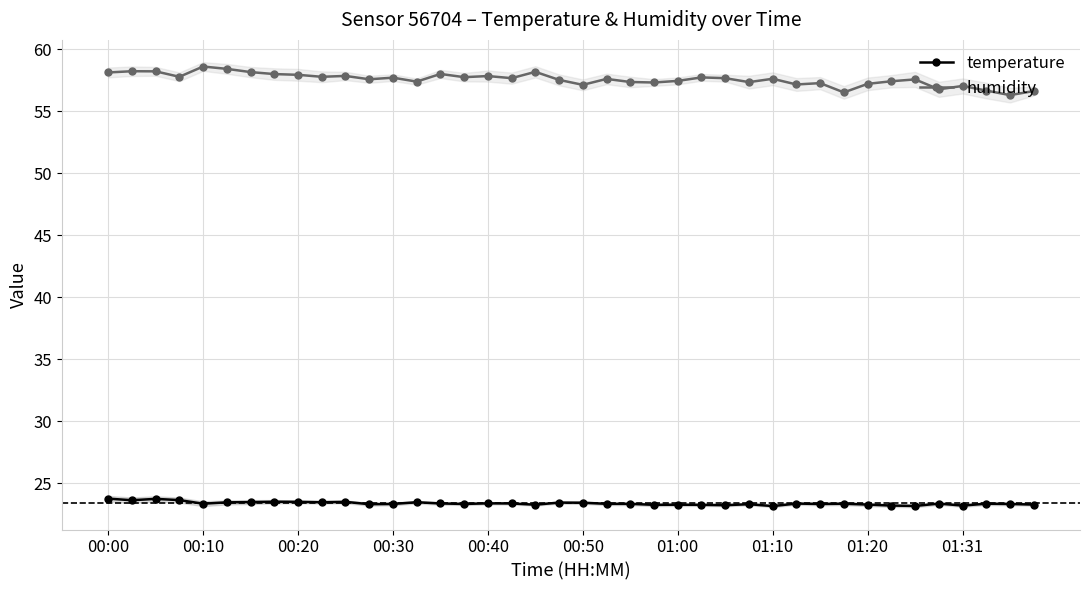

True or false: temperature has more than 1 points higher than both neighbors.

True